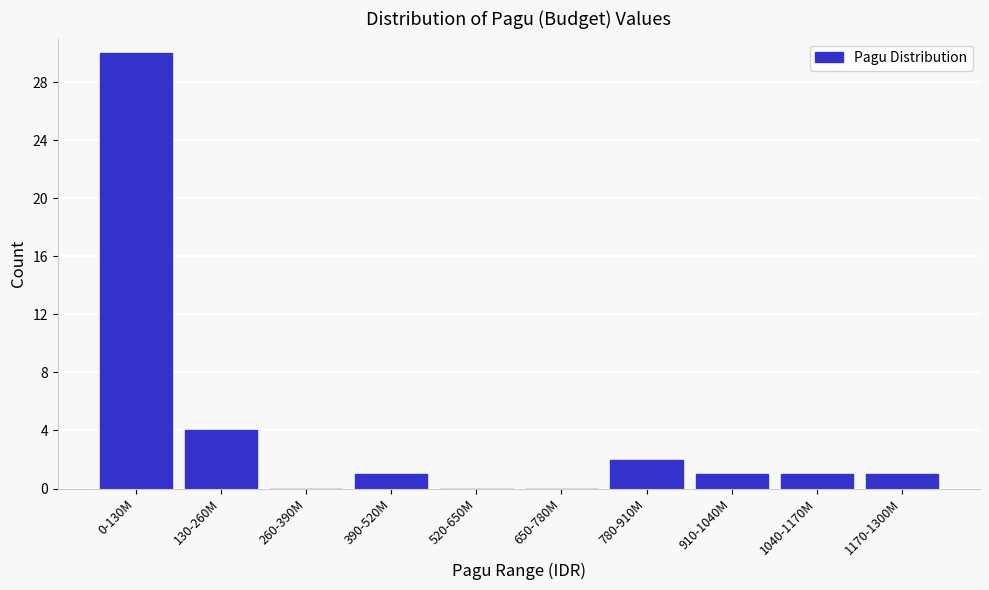

Reading left to right, list all the values displayed in this chart.

0-130M=30	130-260M=4	260-390M=0	390-520M=1	520-650M=0	650-780M=0	780-910M=2	910-1040M=1	1040-1170M=1	1170-1300M=1